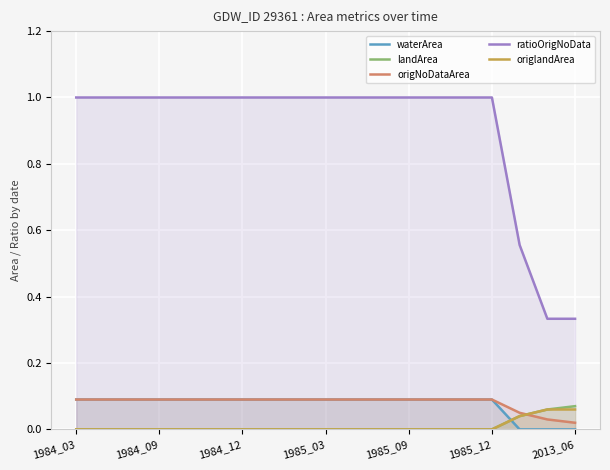

Reading left to right, transcribe all the data shown in this chart.

waterArea: 0.1	0.1	0.1	0.1	0.1	0.1	0.1	0.1	0.1	0.1	0.1	0.1	0.1	0.1	0.1	0.1	0.0	0.0	0.0
landArea: 0.0	0.0	0.0	0.0	0.0	0.0	0.0	0.0	0.0	0.0	0.0	0.0	0.0	0.0	0.0	0.0	0.0	0.1	0.1
origNoDataArea: 0.1	0.1	0.1	0.1	0.1	0.1	0.1	0.1	0.1	0.1	0.1	0.1	0.1	0.1	0.1	0.1	0.1	0.0	0.0
ratioOrigNoData: 1.0	1.0	1.0	1.0	1.0	1.0	1.0	1.0	1.0	1.0	1.0	1.0	1.0	1.0	1.0	1.0	0.6	0.3	0.3
origlandArea: 0.0	0.0	0.0	0.0	0.0	0.0	0.0	0.0	0.0	0.0	0.0	0.0	0.0	0.0	0.0	0.0	0.0	0.1	0.1